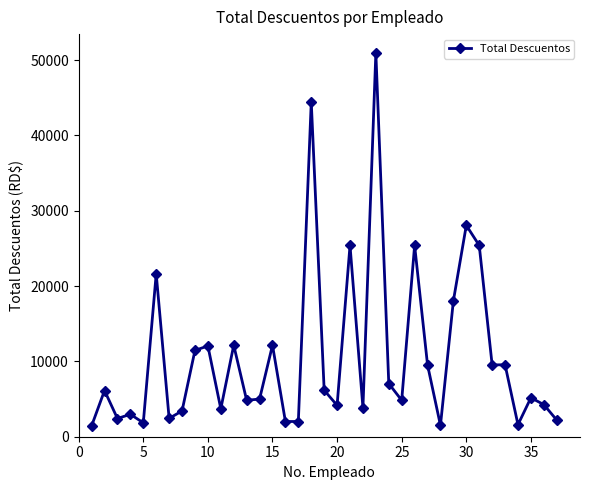

What is the sum of all values?

394875.1